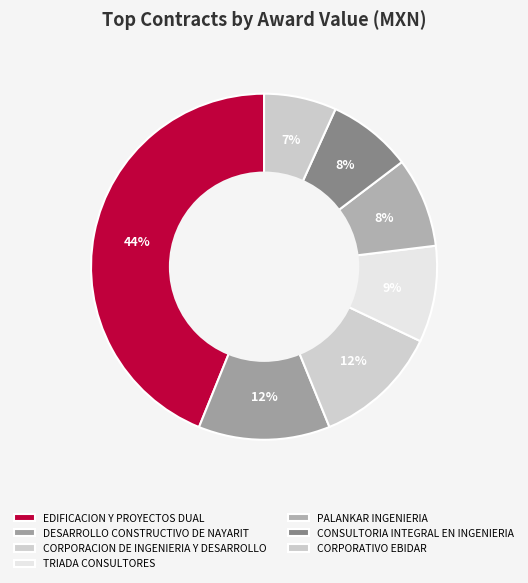

Count the number of slices in the pie.

7